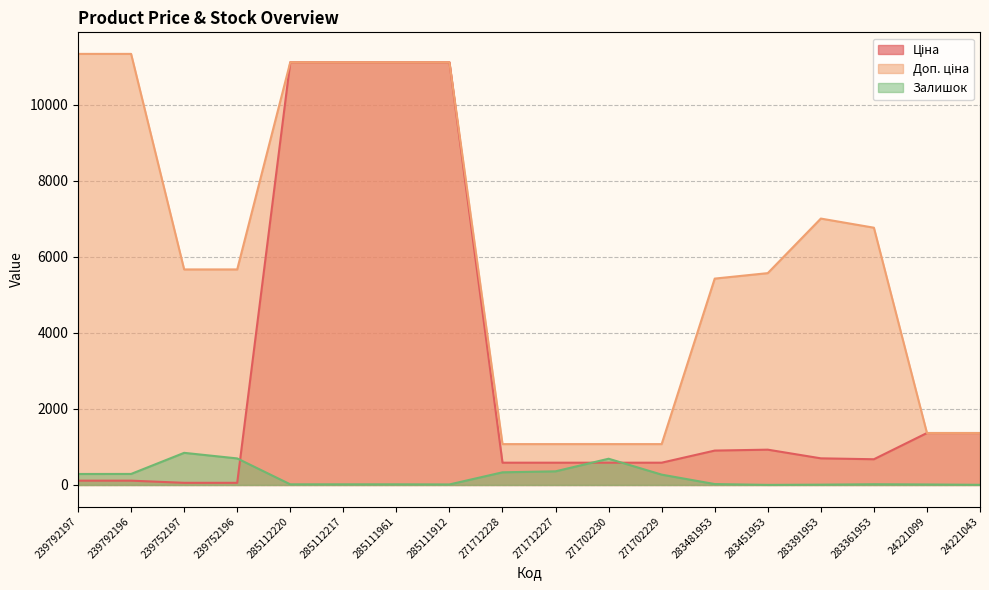

What is the difference between the maximum and minimum values in the Доп. ціна series?

10259.5